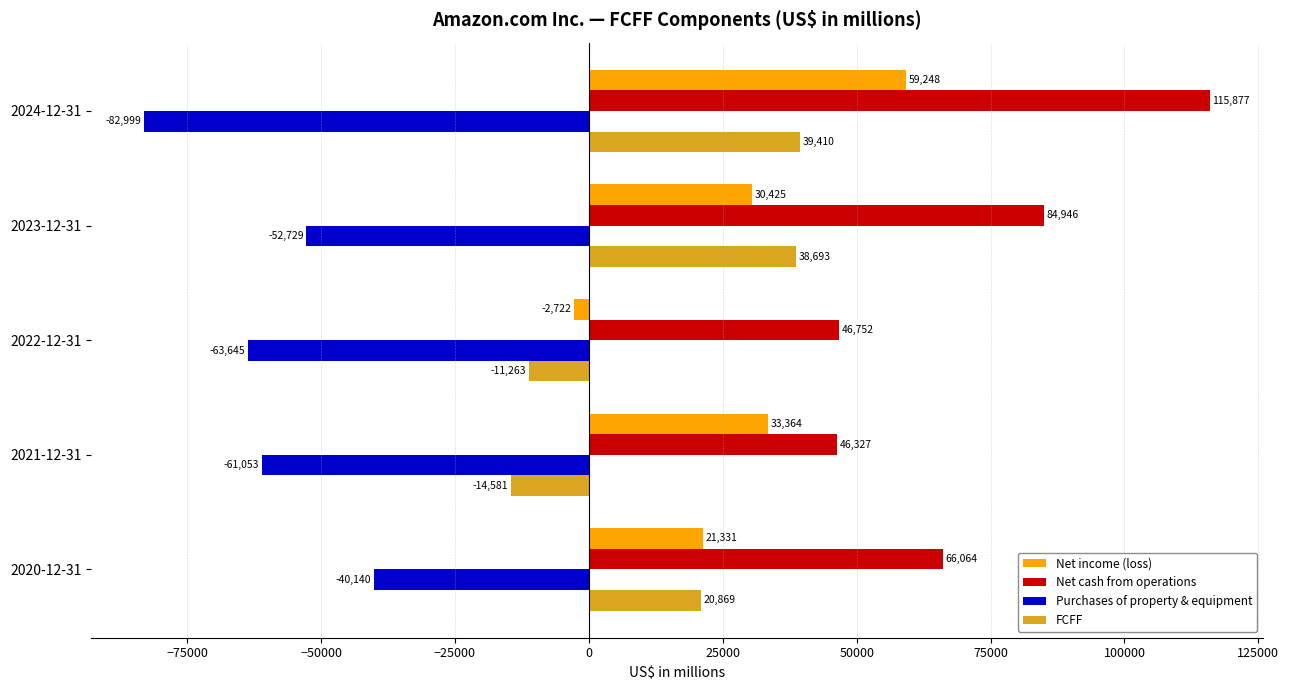

List the series in order of their peak value, lowest first.

Purchases of property & equipment, FCFF, Net income (loss), Net cash from operations